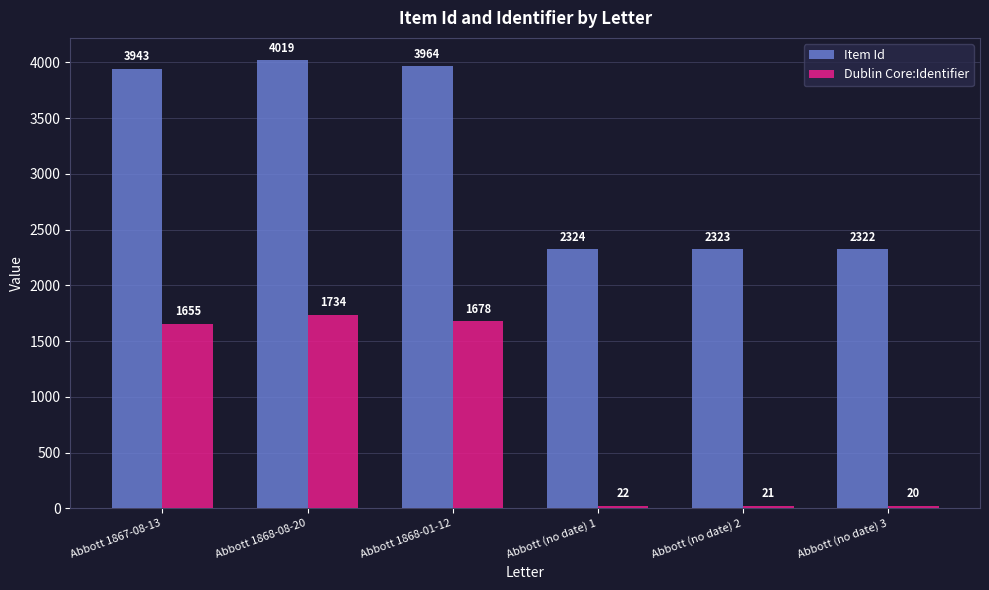

List the series in order of their peak value, highest first.

Item Id, Dublin Core:Identifier